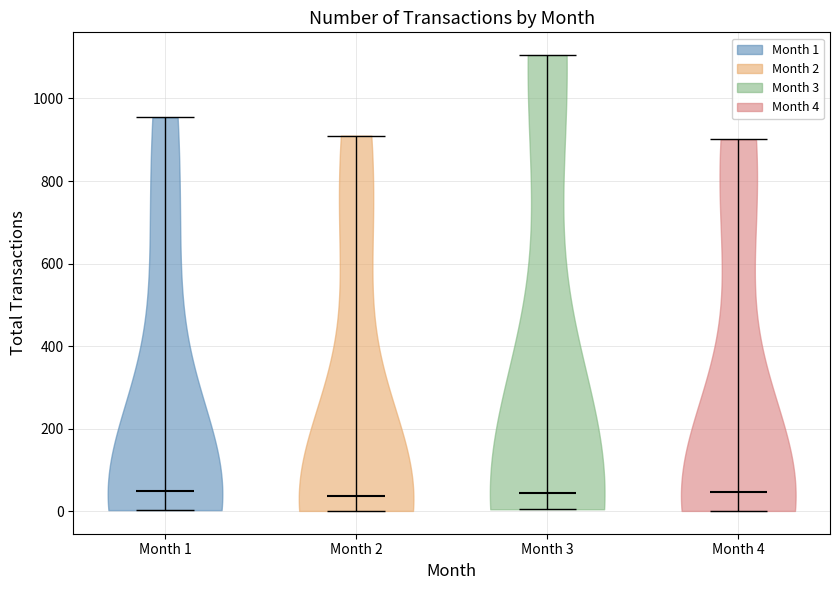

Reading left to right, read every violin against the y-axis: where its median line is, and the lowest and highest points it reaches. The values are not printed on the chart, so give them approximately, as read against the axis.

Month 1: median line 60, lowest point 0, highest point 960
Month 2: median line 40, lowest point 0, highest point 920
Month 3: median line 40, lowest point 0, highest point 1100
Month 4: median line 40, lowest point 0, highest point 900